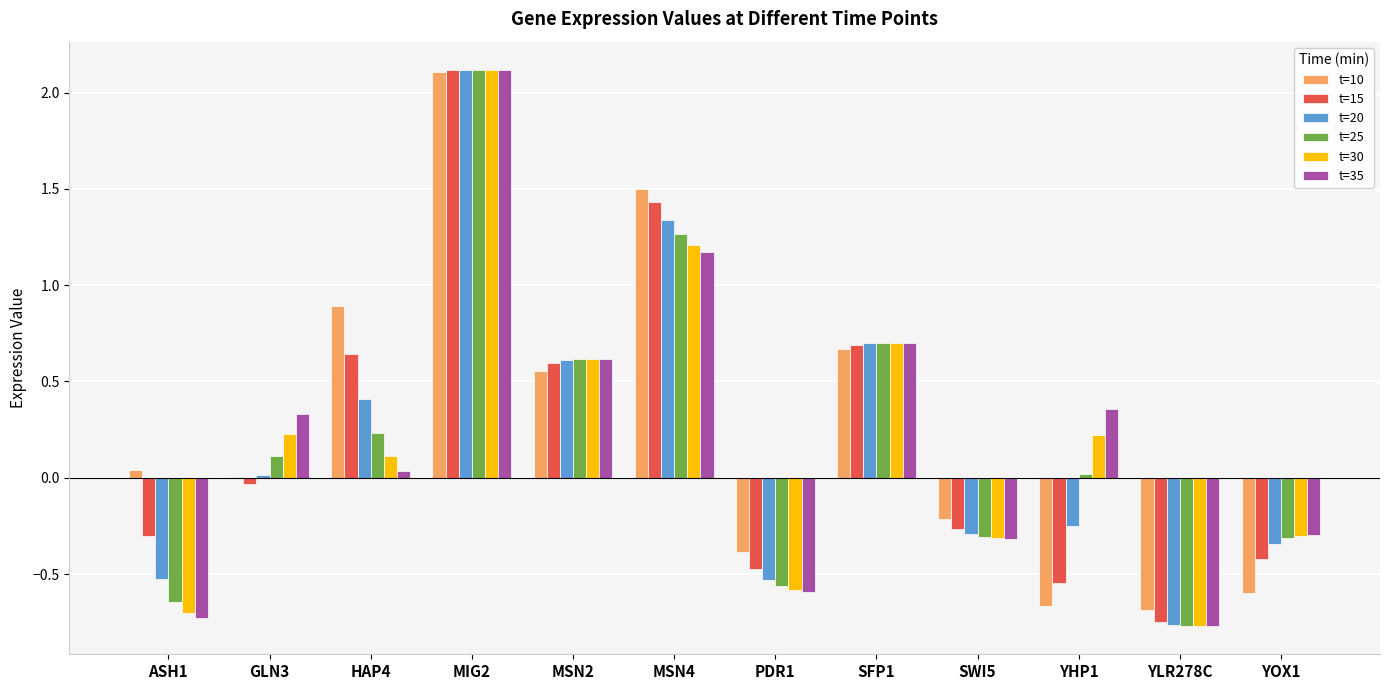

Which series changed the most between YHP1 and YOX1?

t=35